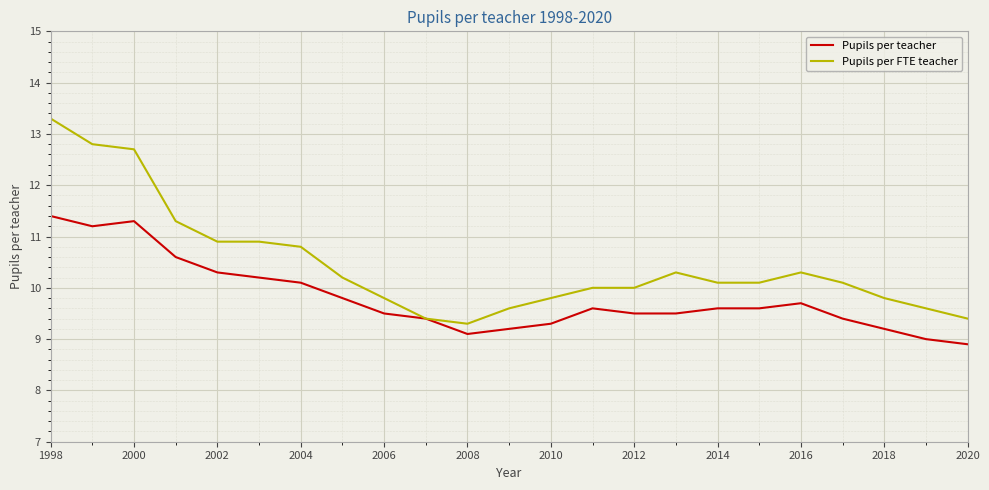

Reading right to left, transcribe all the data shown in this chart.

Pupils per teacher: 8.9	9.0	9.2	9.4	9.7	9.6	9.6	9.5	9.5	9.6	9.3	9.2	9.1	9.4	9.5	9.8	10.1	10.2	10.3	10.6	11.3	11.2	11.4
Pupils per FTE teacher: 9.4	9.6	9.8	10.1	10.3	10.1	10.1	10.3	10.0	10.0	9.8	9.6	9.3	9.4	9.8	10.2	10.8	10.9	10.9	11.3	12.7	12.8	13.3